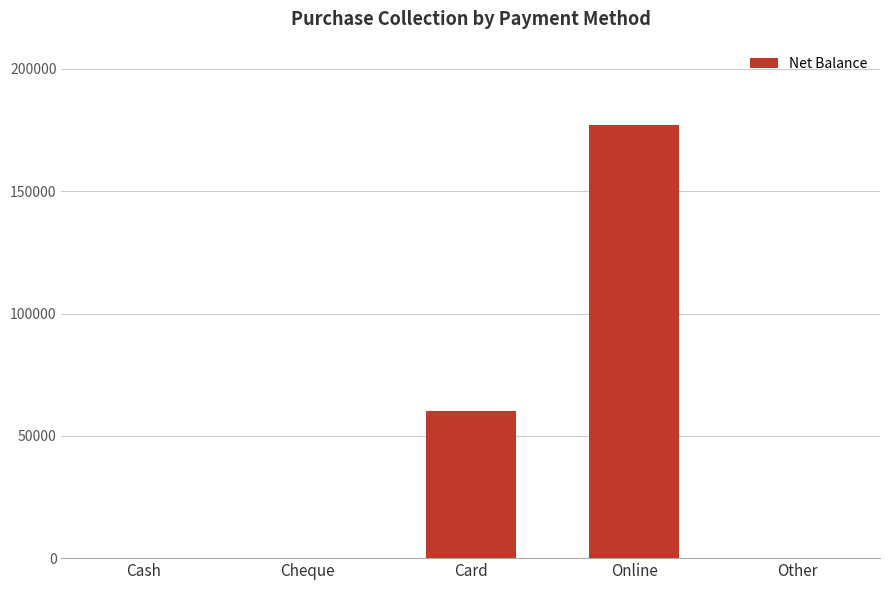

Between Other and Card, which is larger?

Card